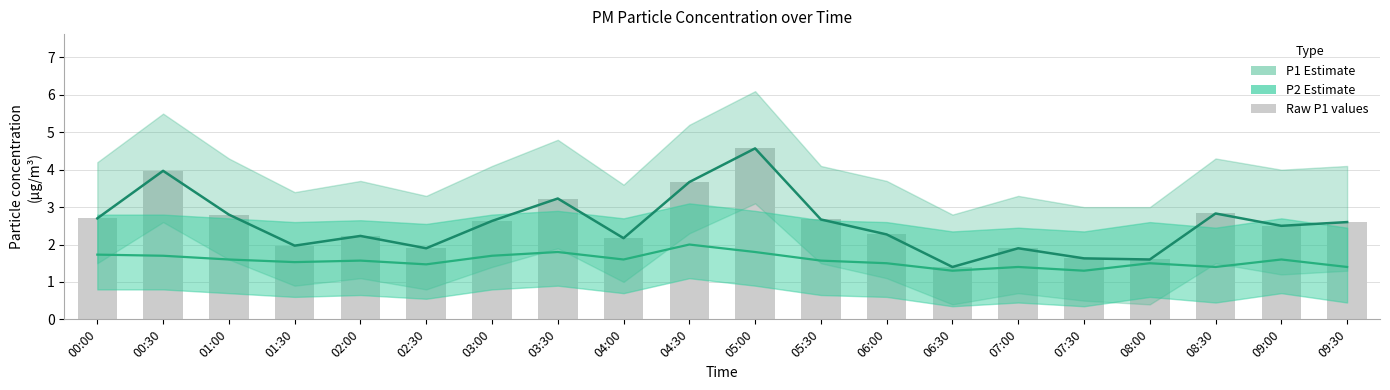

The value of P1 (bar) at 02:30 is 0.7. True or false?

False